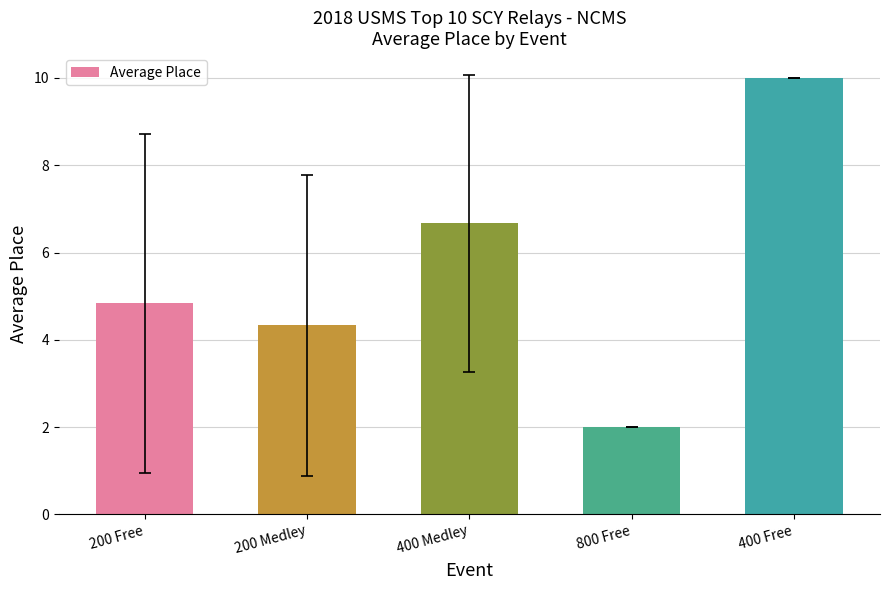

Between 400 Free and 400 Medley, which is larger?

400 Free